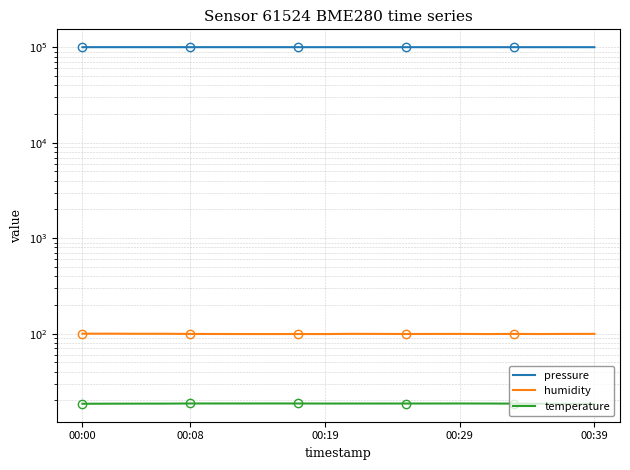

Where does the pressure series first go above 100284?

00:00